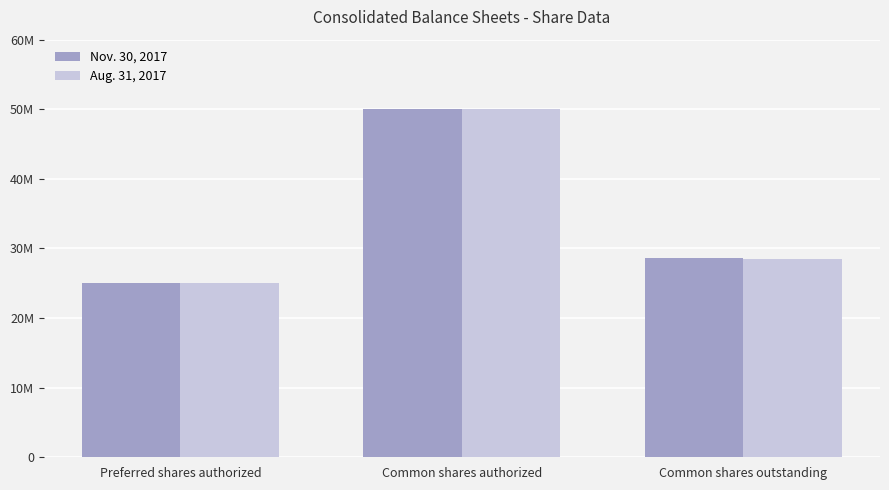

Rank the series by their maximum value, from highest to lowest.

Nov. 30, 2017, Aug. 31, 2017